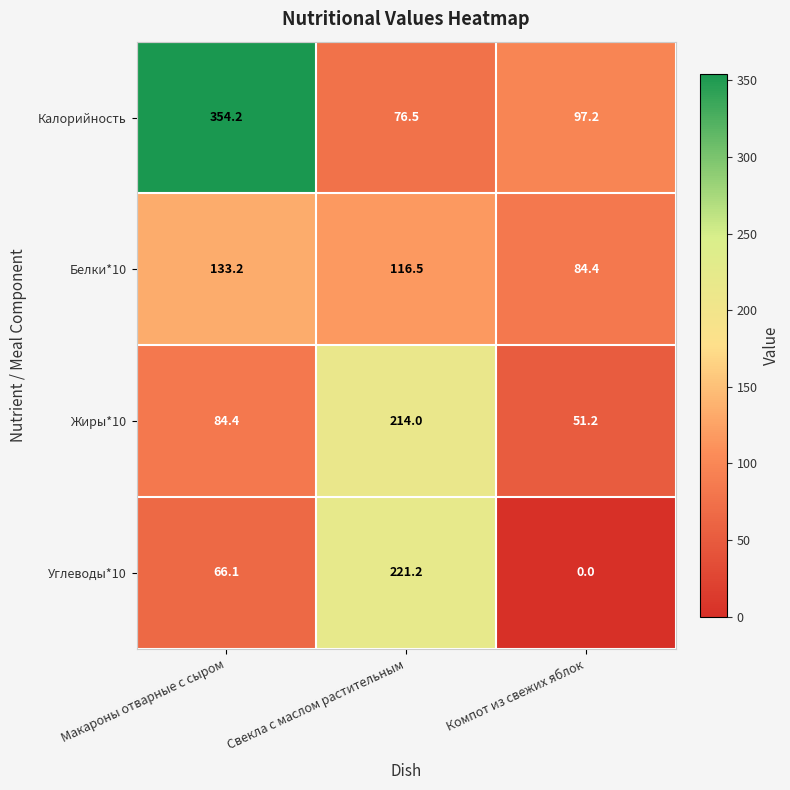

Between Макароны отварные с сыром and Компот из свежих яблок, which series saw the biggest shift?

Калорийность